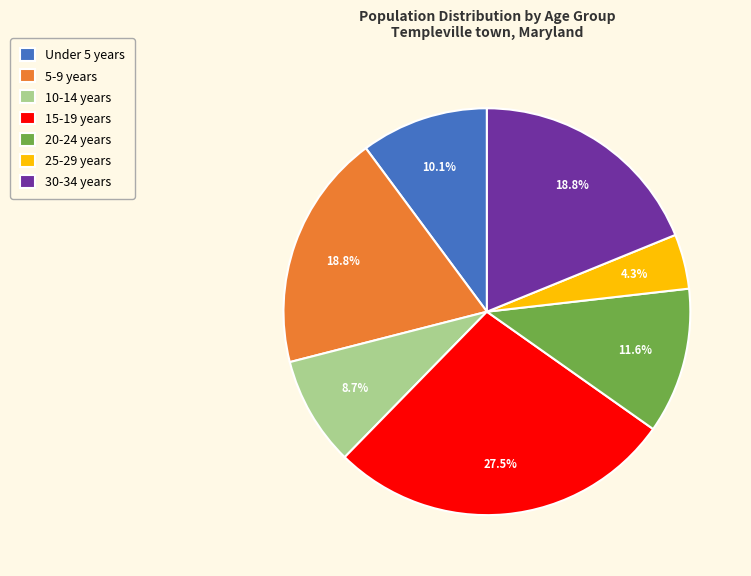

To the nearest percent, what is the difference between the Under 5 years and 30-34 years slice percentages?

9%